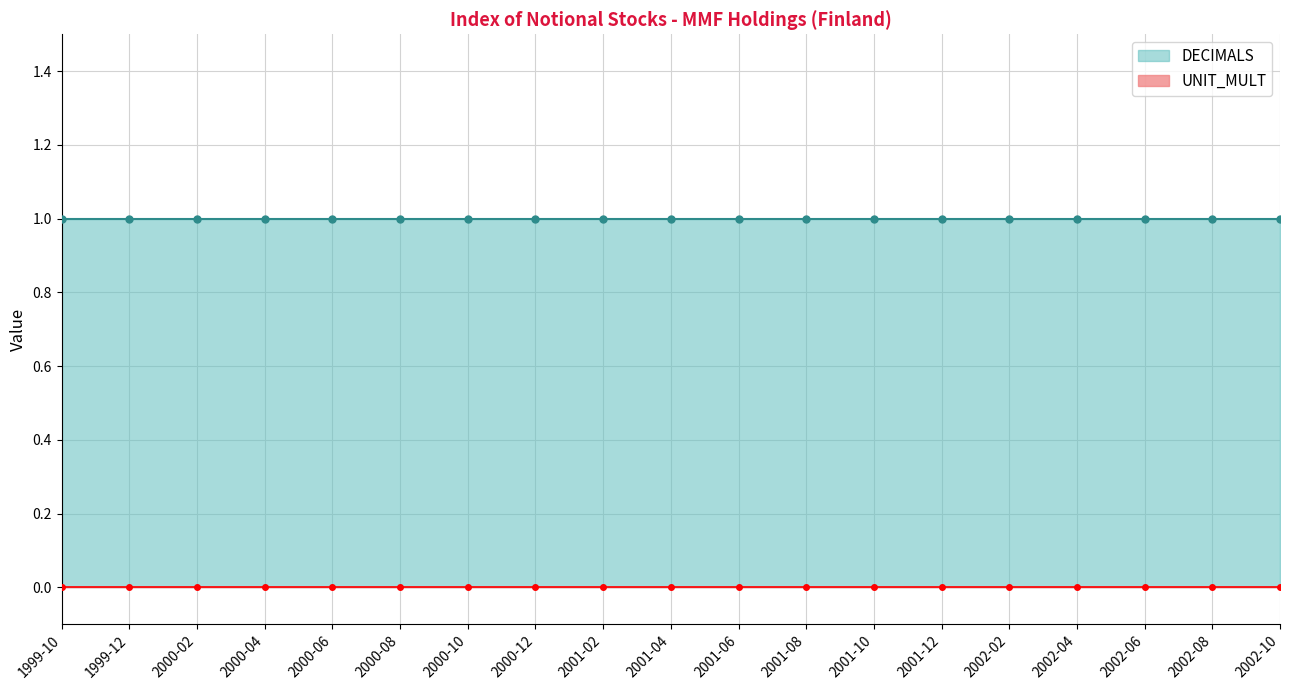

What position from the right is 2002-10?

1